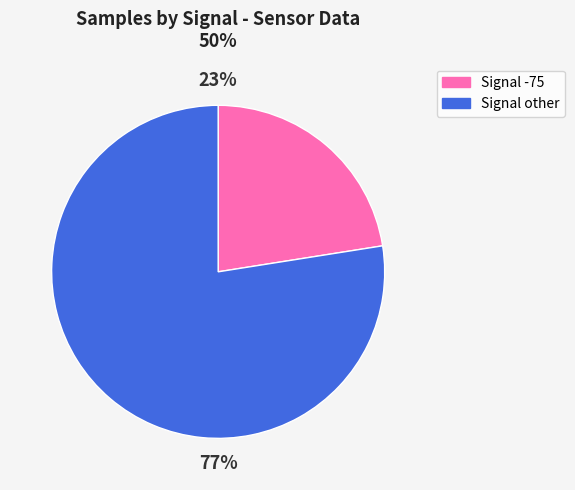

To the nearest percent, what is the average slice percentage?

50%